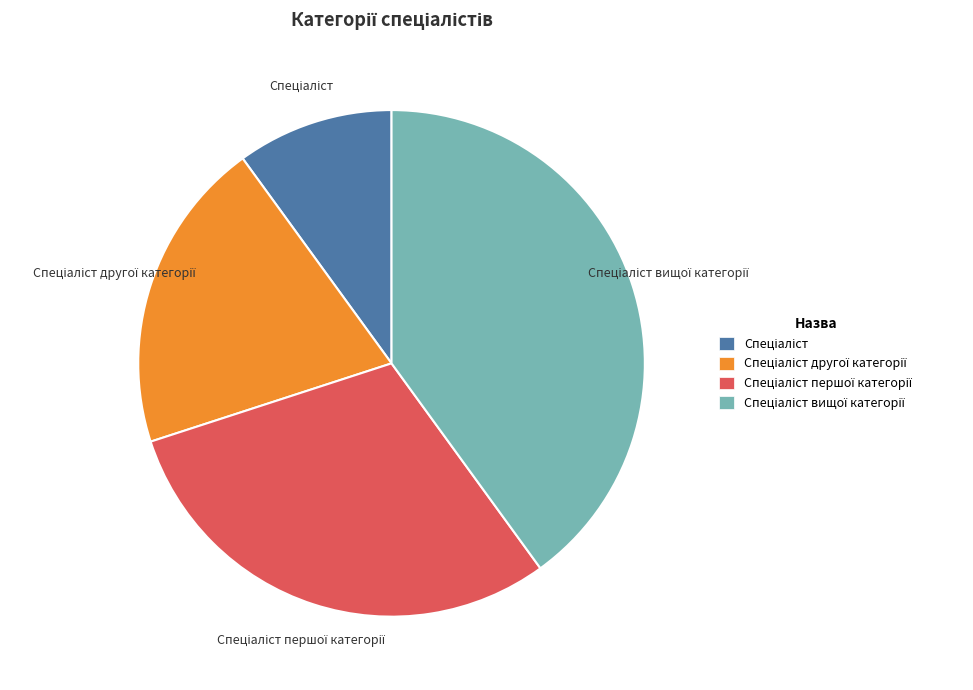

Is there a majority slice in this chart?

No